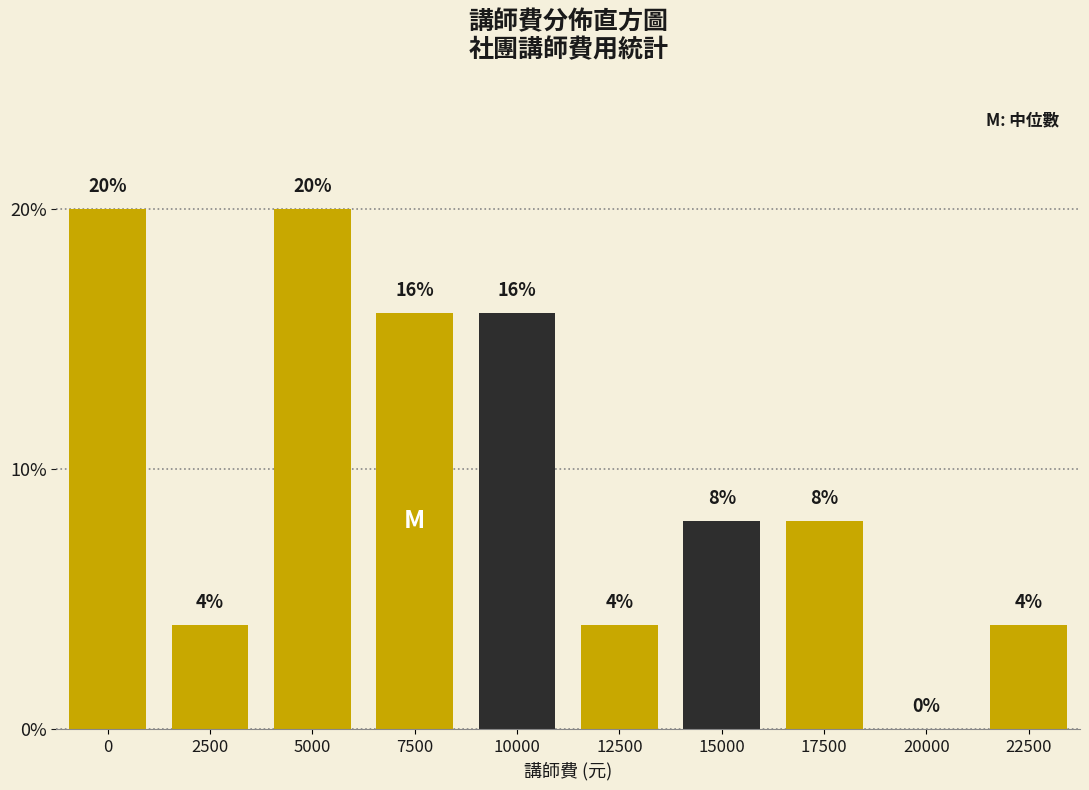

Reading left to right, what are all the values shown in this chart?

0=20	2500=4	5000=20	7500=16	10000=16	12500=4	15000=8	17500=8	20000=0	22500=4